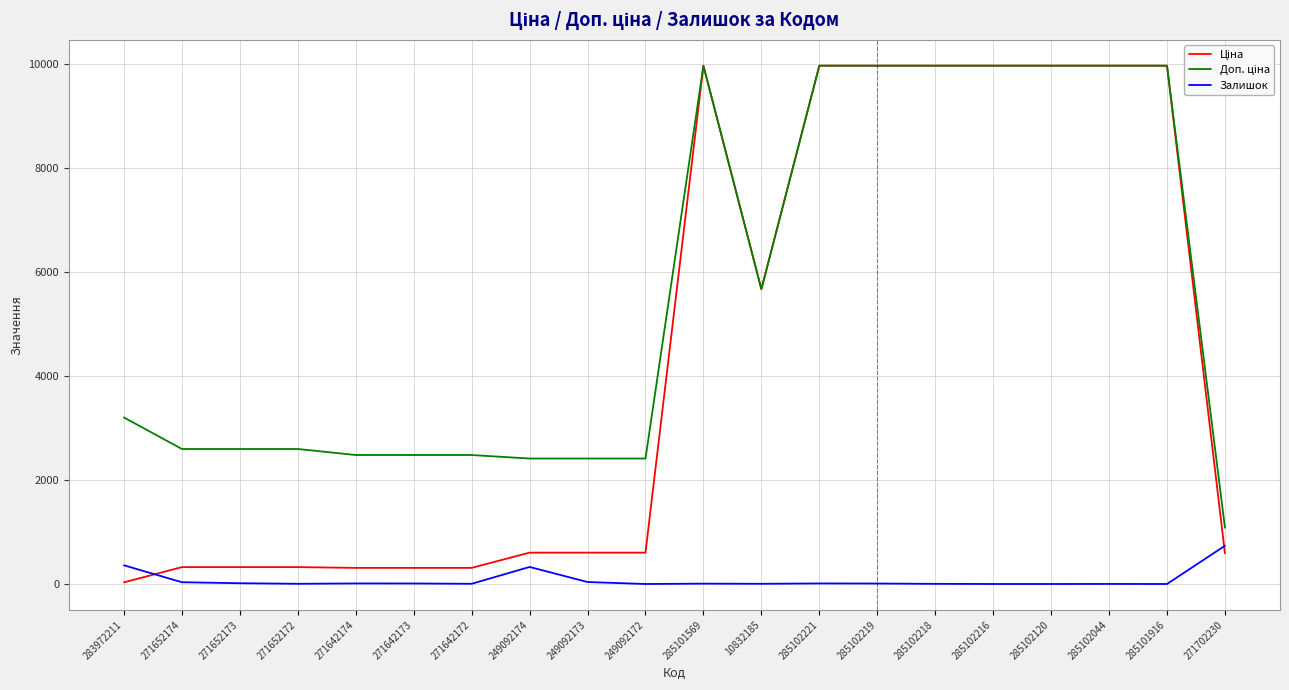

What position from the left is 285102044?

18